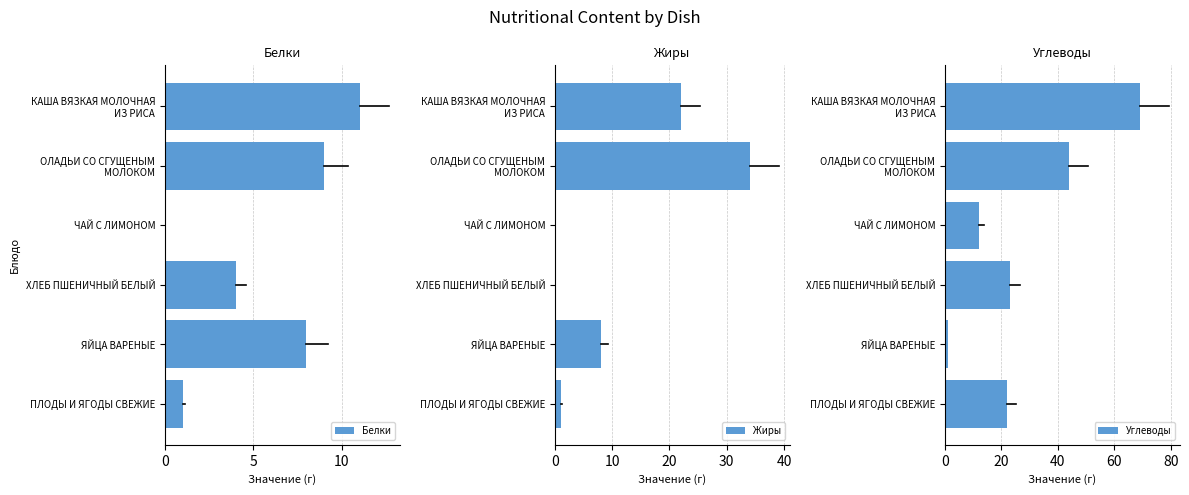

How many categories are shown in the chart?

6